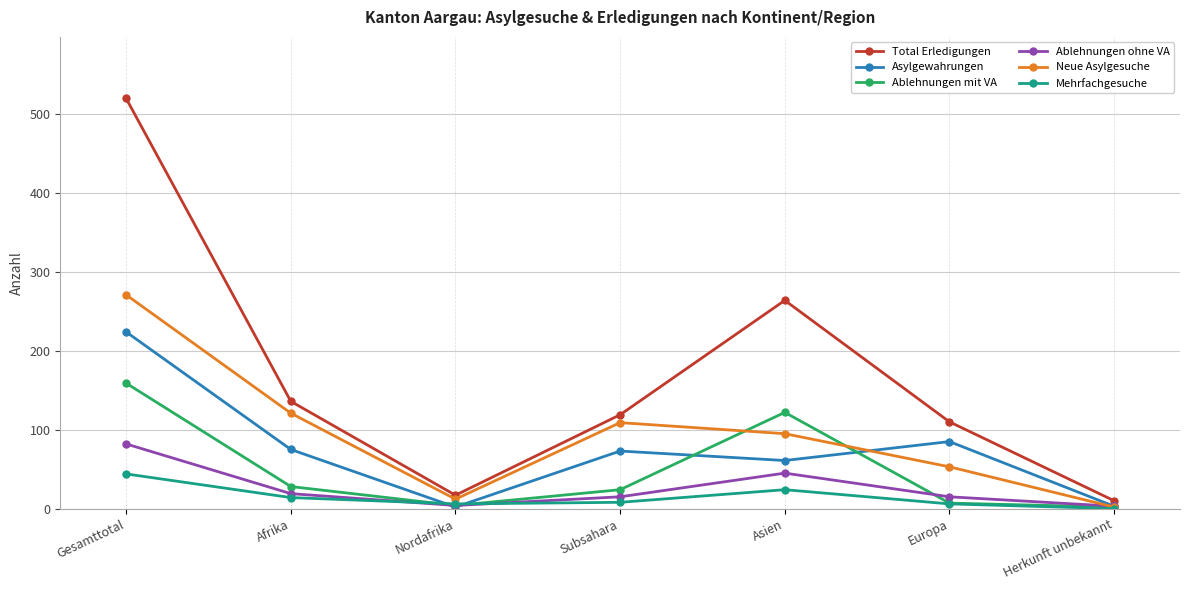

Is it true that Ablehnungen mit VA equals 28 at Afrika?

True